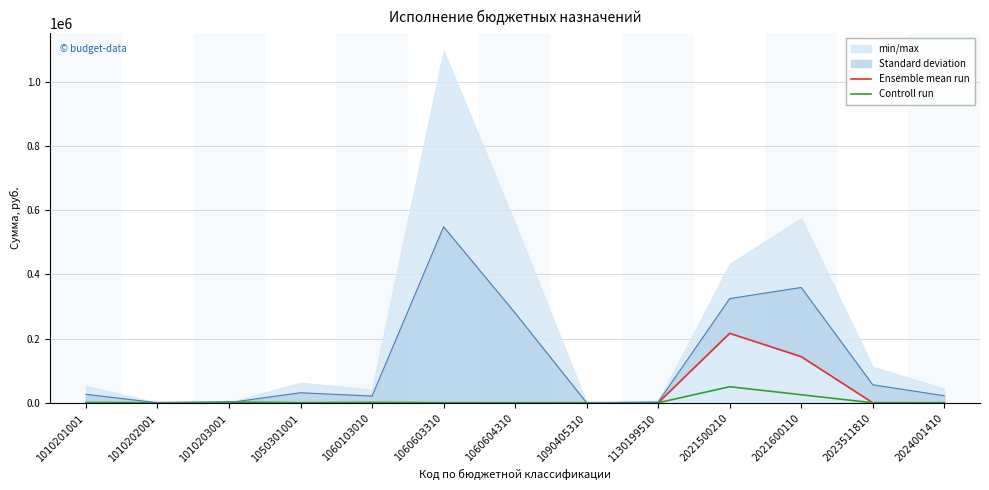

What is the difference between the maximum and second lowest values in the Controll run series?

50000